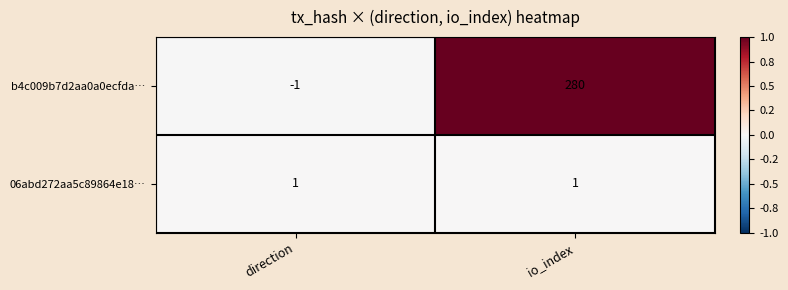

Which series changed the most between direction and io_index?

b4c009b7d2aa0a0ecfda…